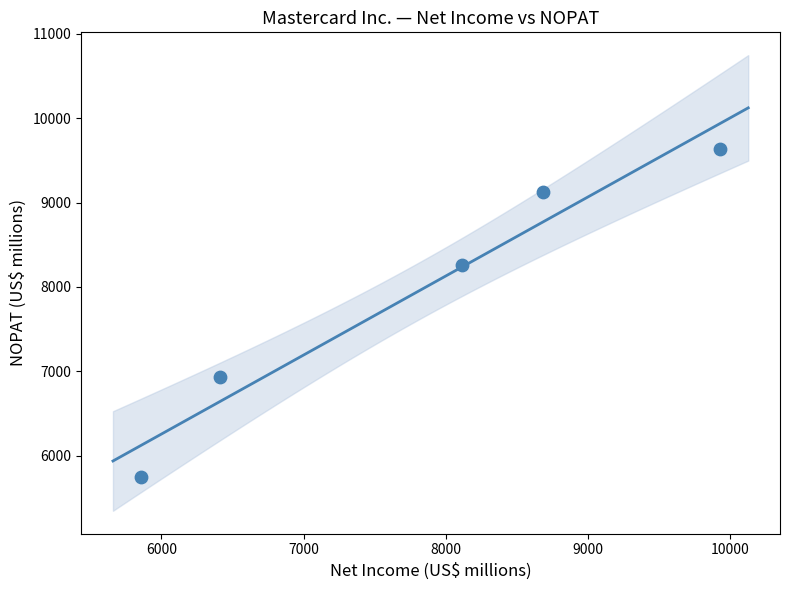

What is the range of X values (max minus min)?

4071